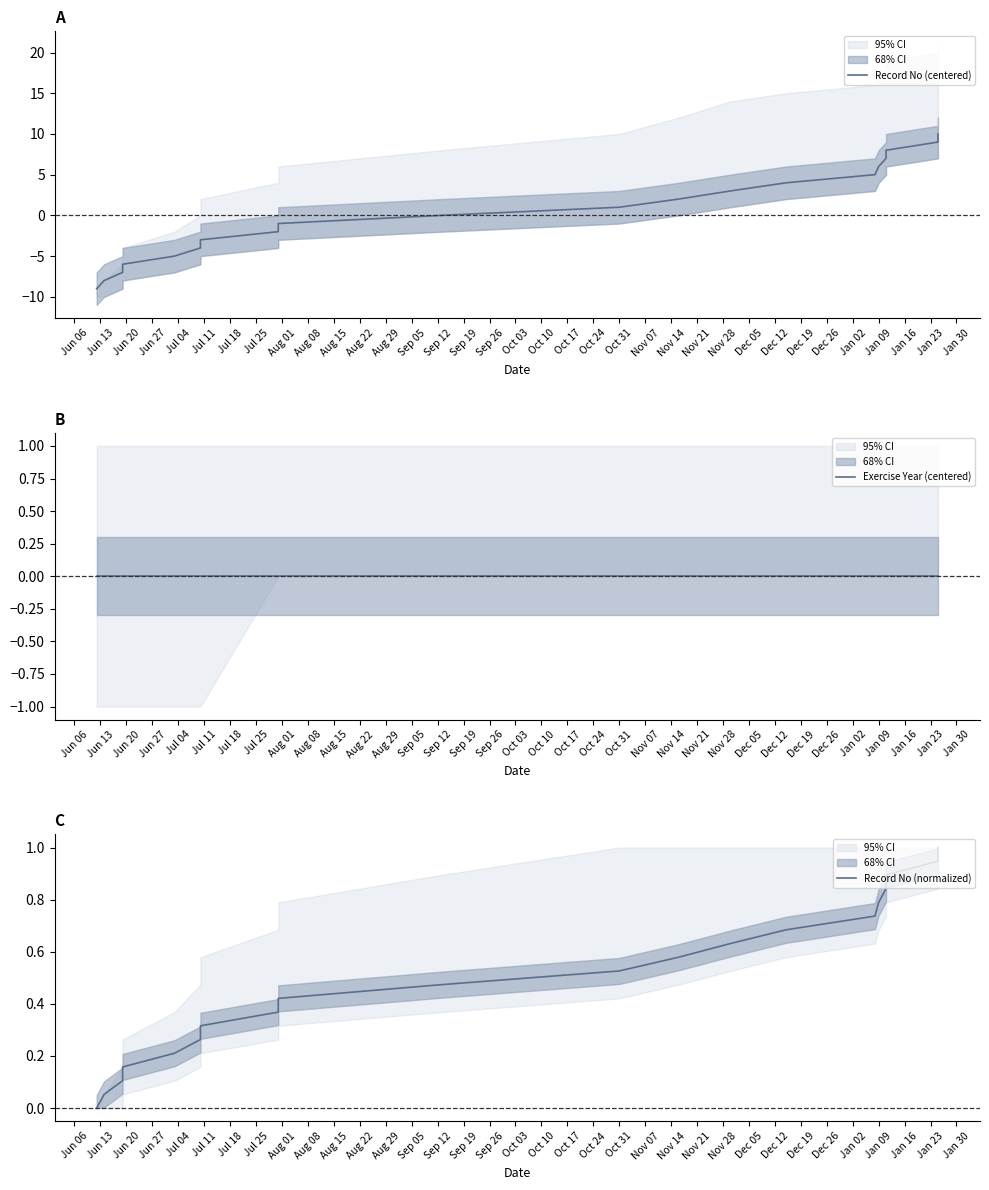

Between Oct 03 and Aug 15, which is larger?

Oct 03